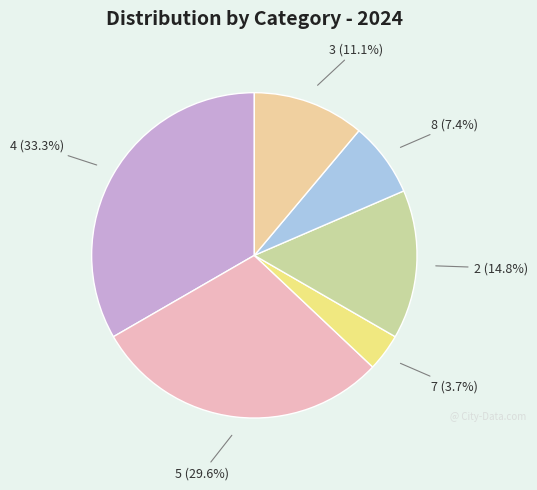

Is there any slice that represents more than half of the pie?

No